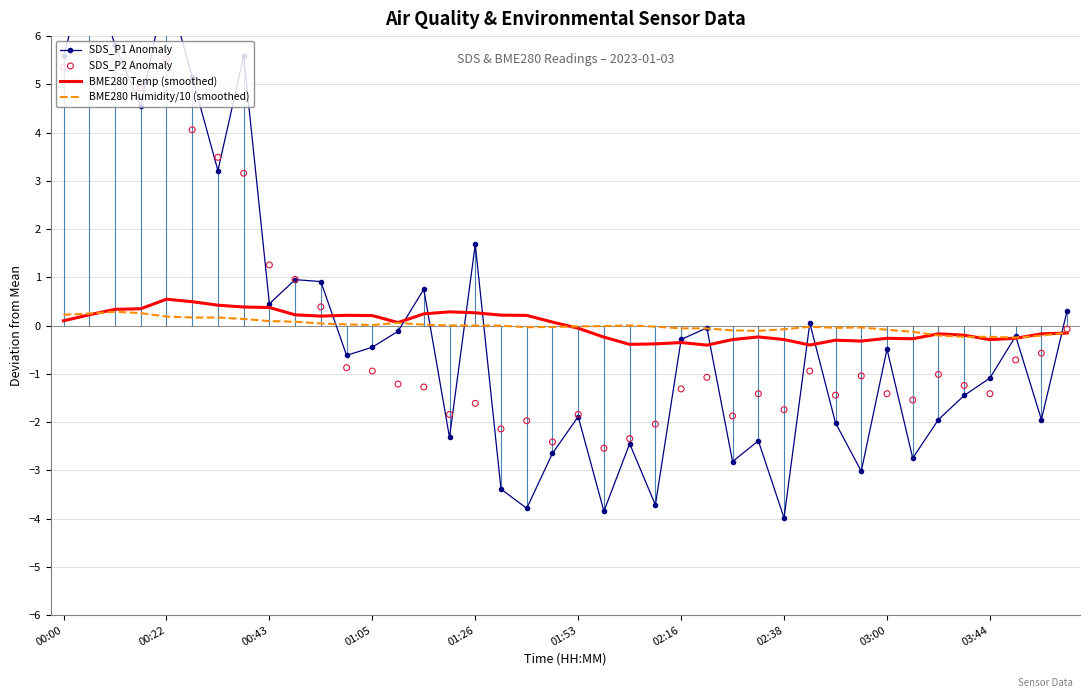

Which series has the largest total across all categories?

BME280 Temp (smoothed)